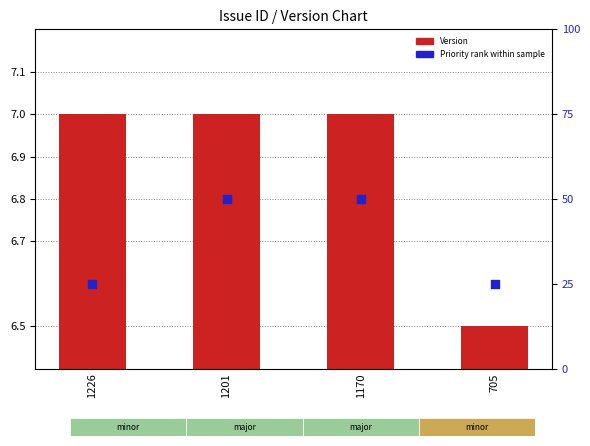

At how many categories does at least one series exceed 42?

2